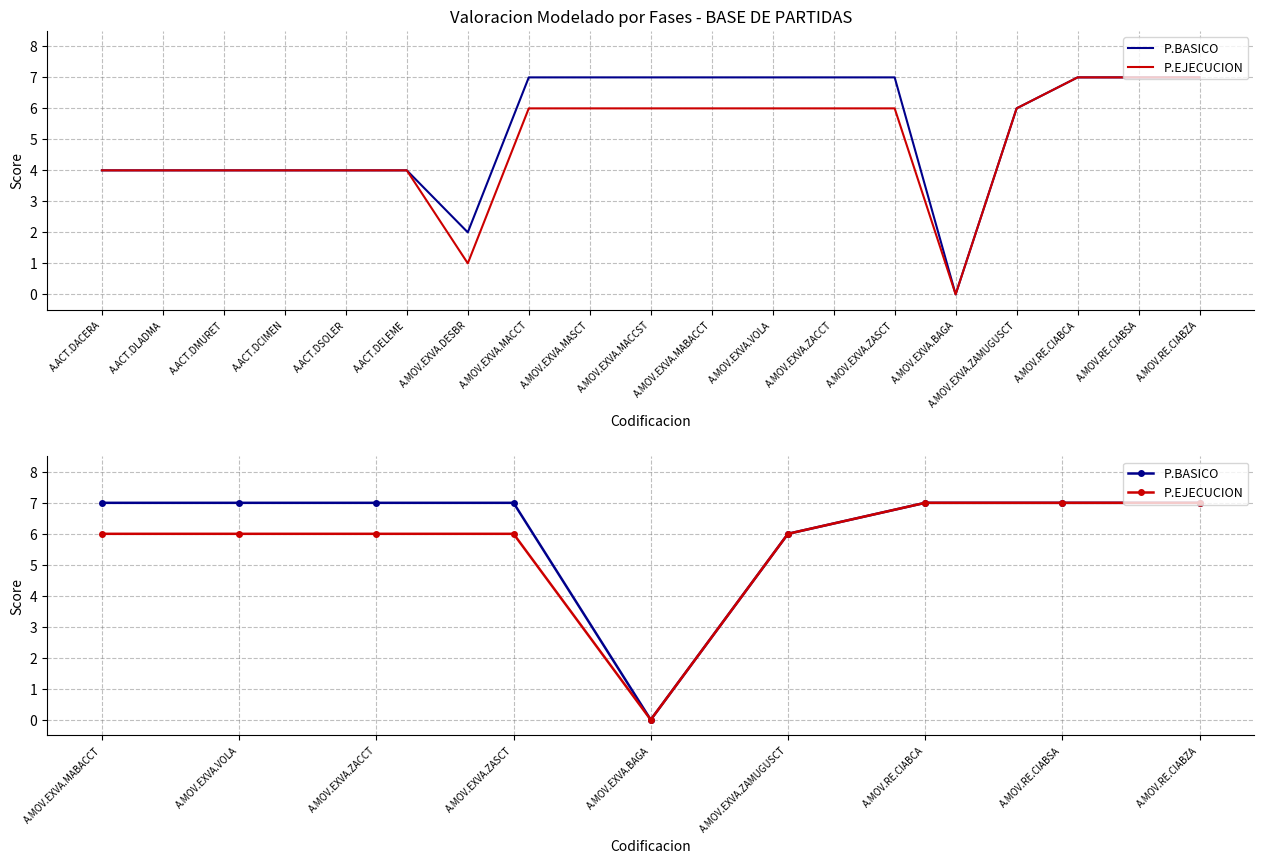

What is the average value of the P.EJECUCION series?

6